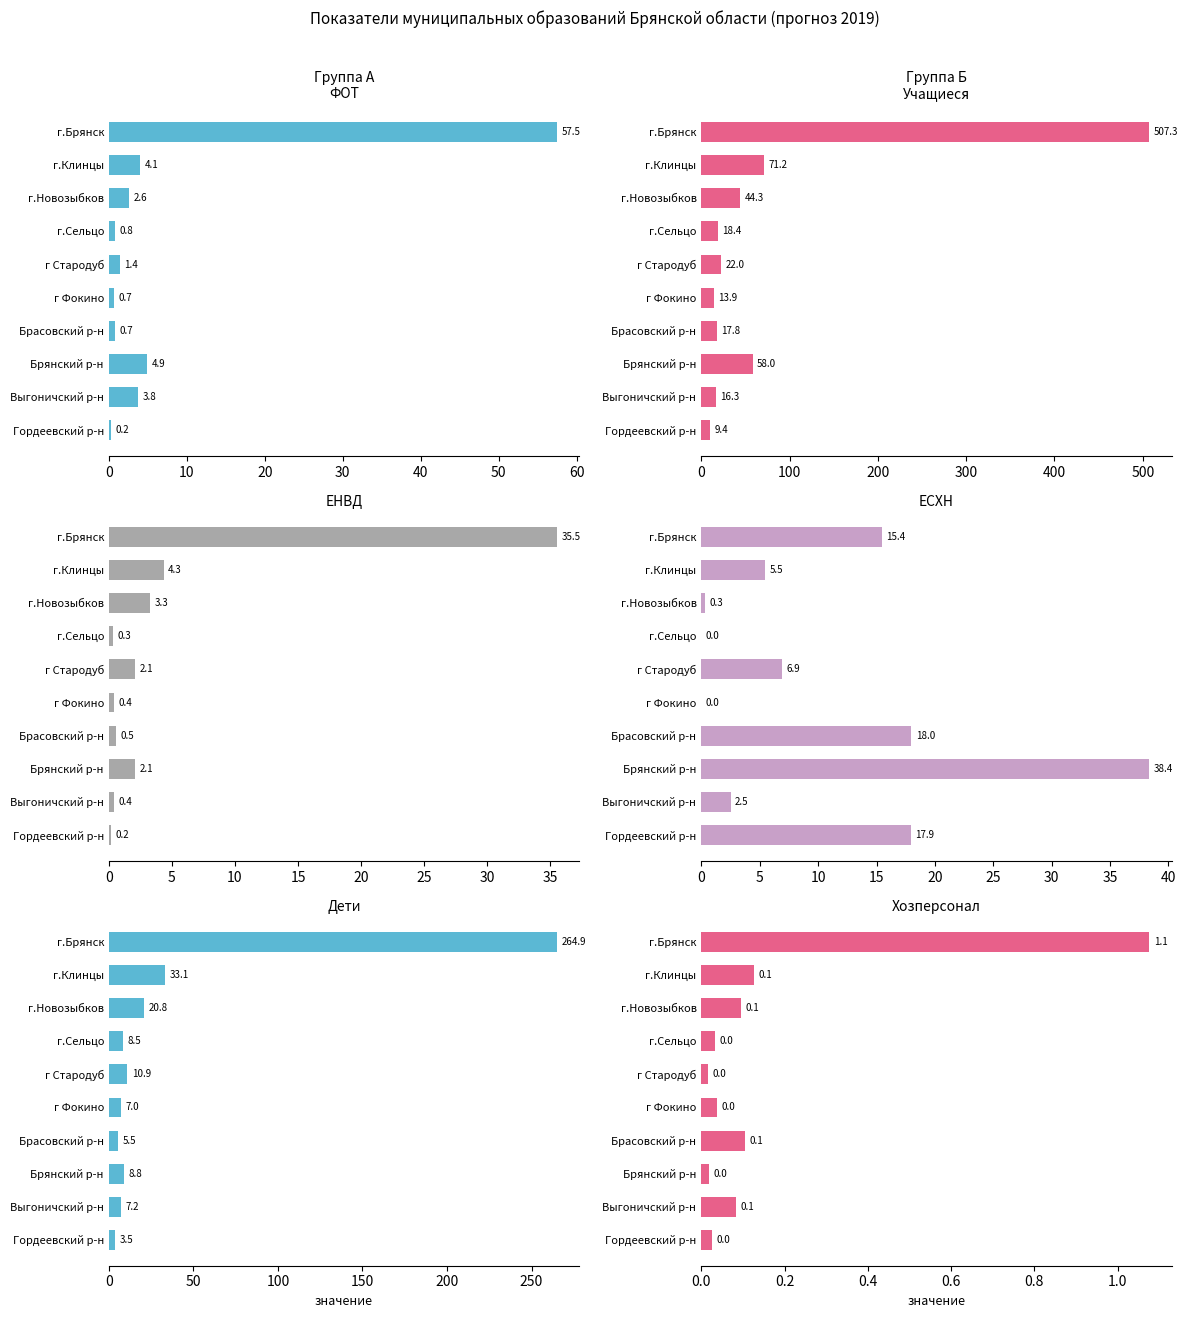

Which series has the largest range (max minus min)?

Учащиеся 2019 (сот)